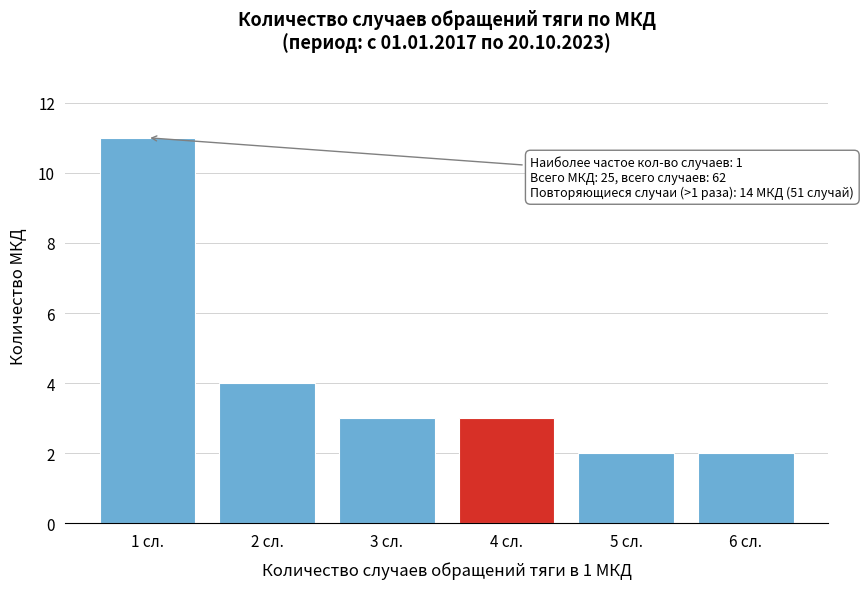

Reading left to right, extract all data points from this chart.

11	4	3	3	2	2